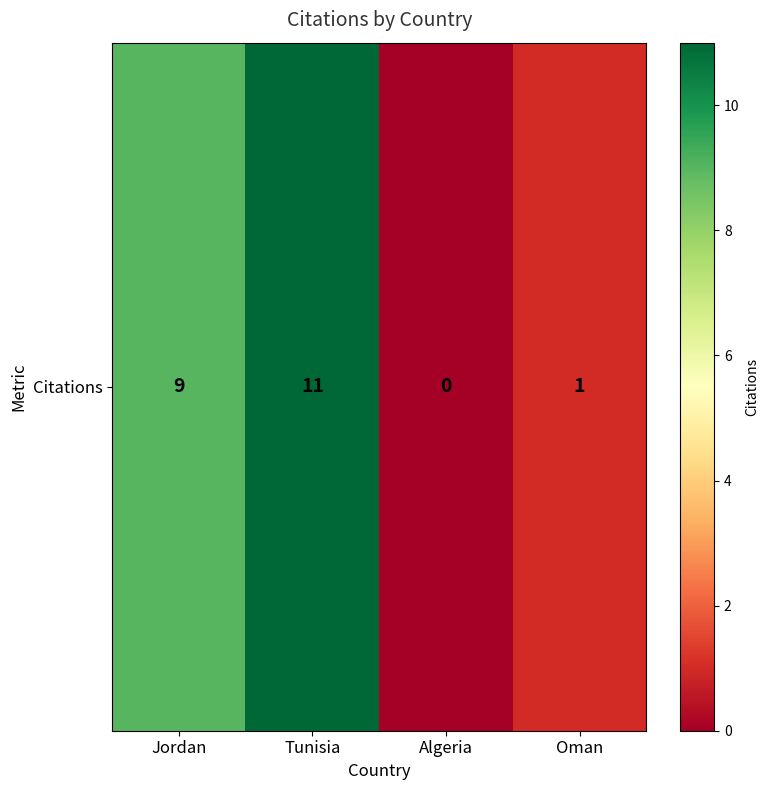

Reading left to right, transcribe all the data shown in this chart.

9	11	0	1